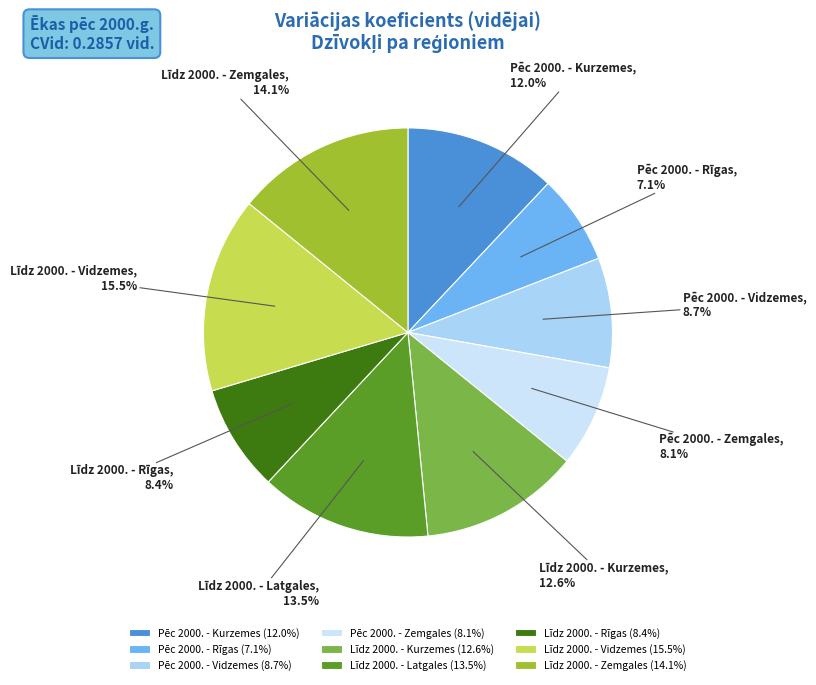

Combined, what portion of the pie is Līdz 2000. - Latgales and Līdz 2000. - Vidzemes?

29.0%